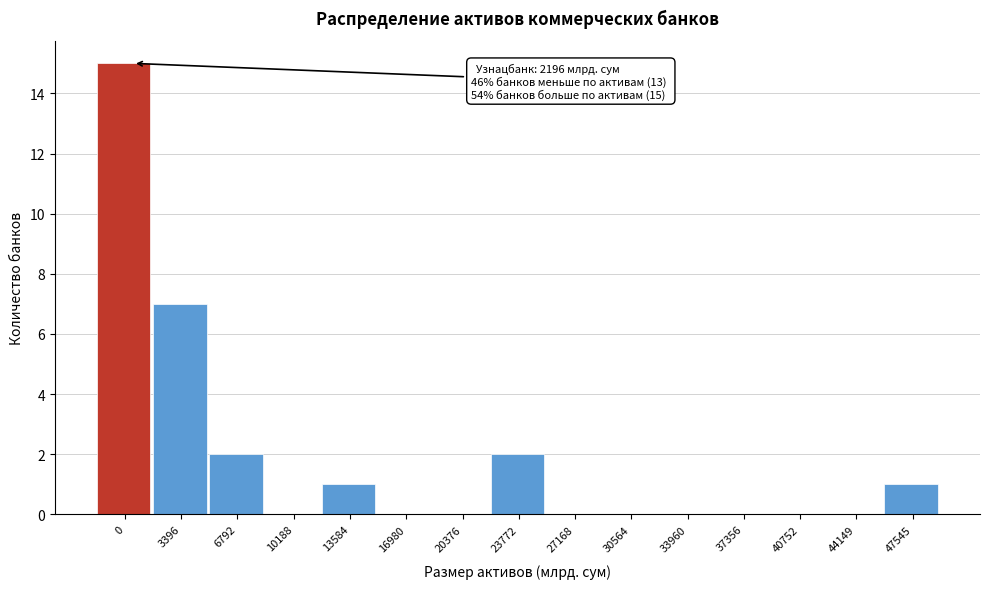

Reading left to right, transcribe all the data shown in this chart.

0=15	3396=7	6792=2	10188=0	13584=1	16980=0	20376=0	23772=2	27168=0	30564=0	33960=0	37356=0	40752=0	44149=0	47545=1